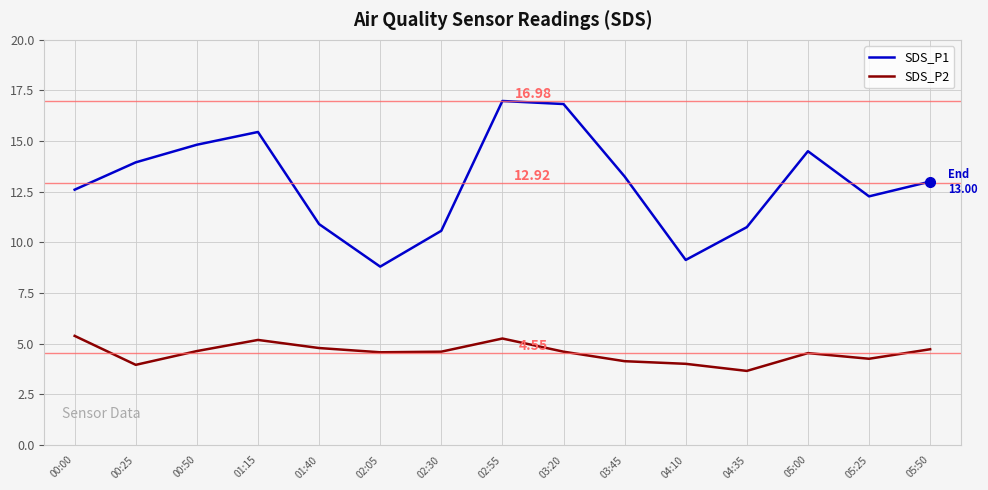

Is it true that SDS_P2 equals 8.1 at 02:05?

False